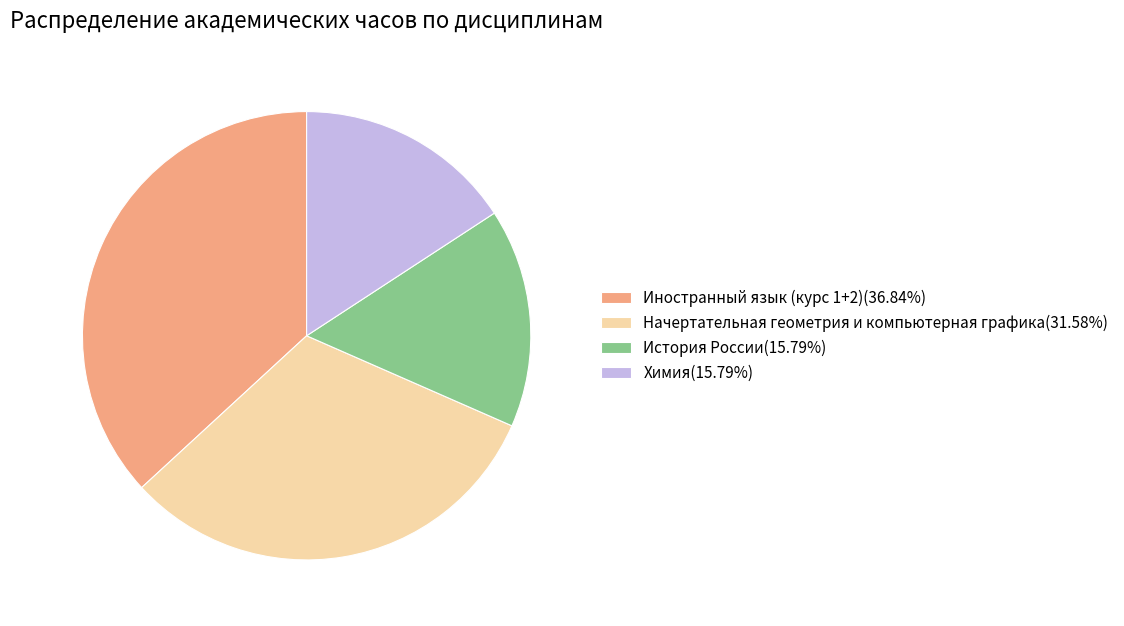

Is there any slice that represents more than half of the pie?

No